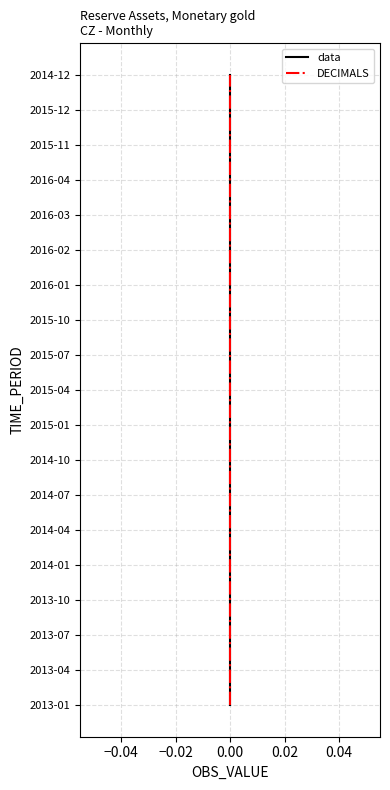

At 0.00, list the series in order from smallest to largest.

data, DECIMALS